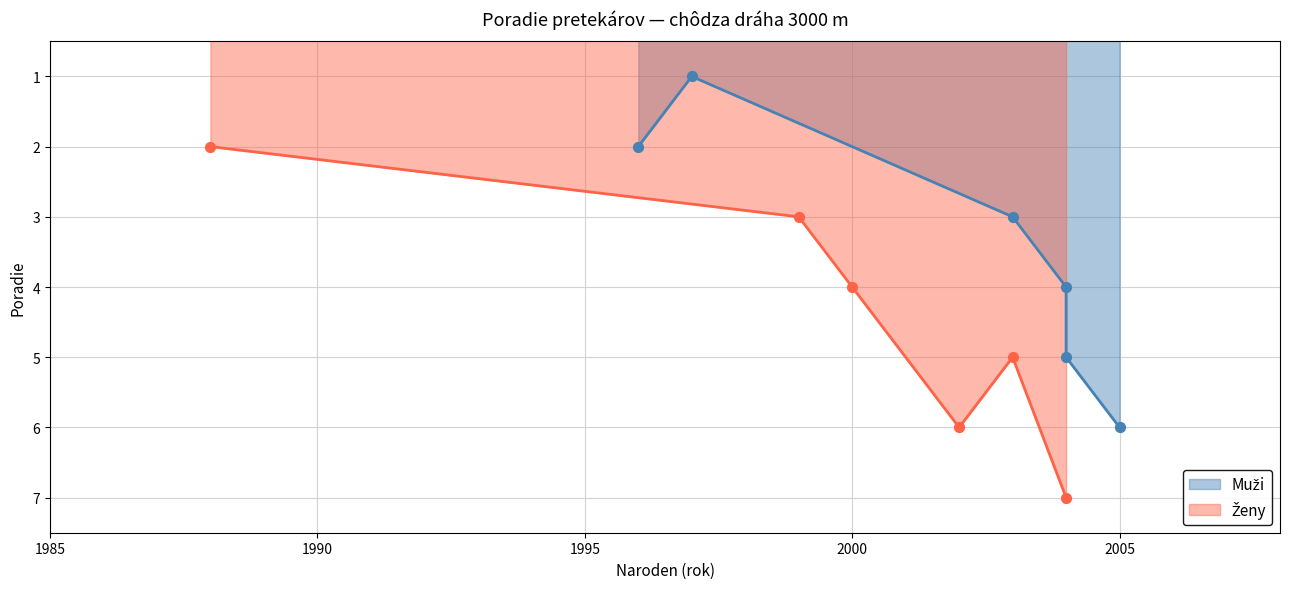

Which series has the largest total across all categories?

Ženy